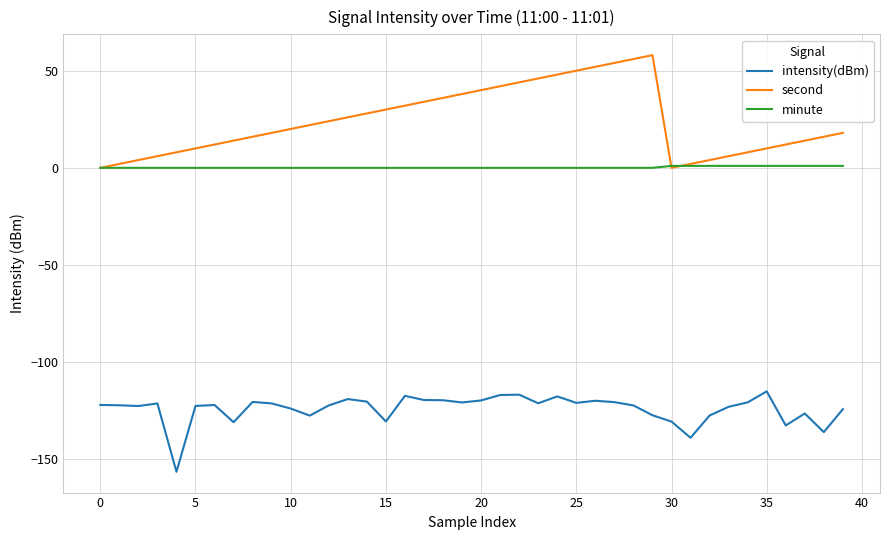

Rank the series by their maximum value, from lowest to highest.

intensity(dBm), minute, second